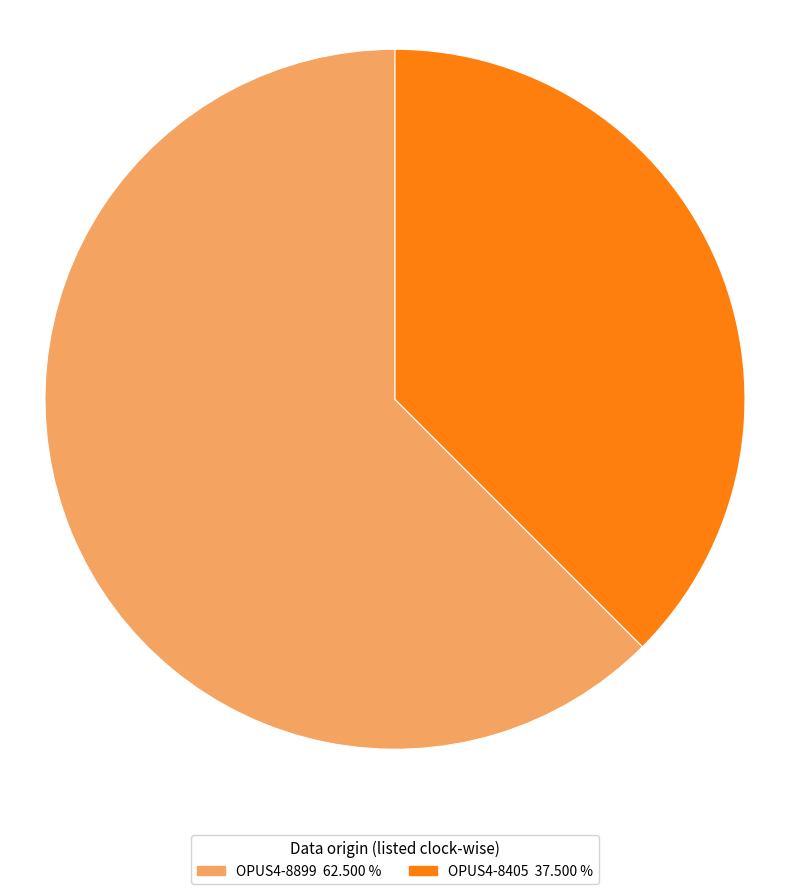

Rank the categories by value from lowest to highest.

OPUS4-8405, OPUS4-8899